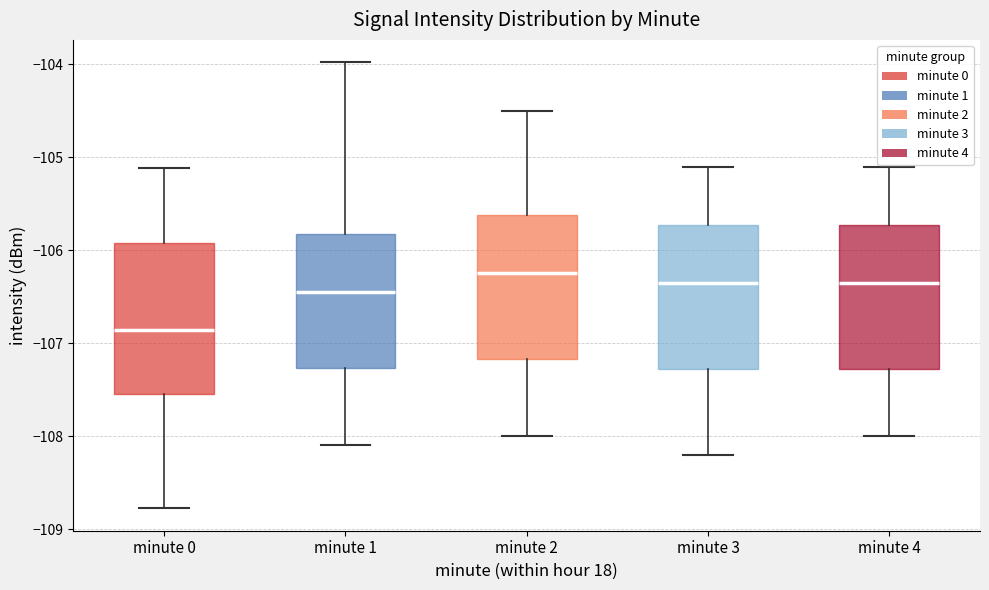

Where is the upper edge of the box for minute 4 on the y-axis? The values are not printed on the chart, so give them approximately, as read against the axis.

-105.7